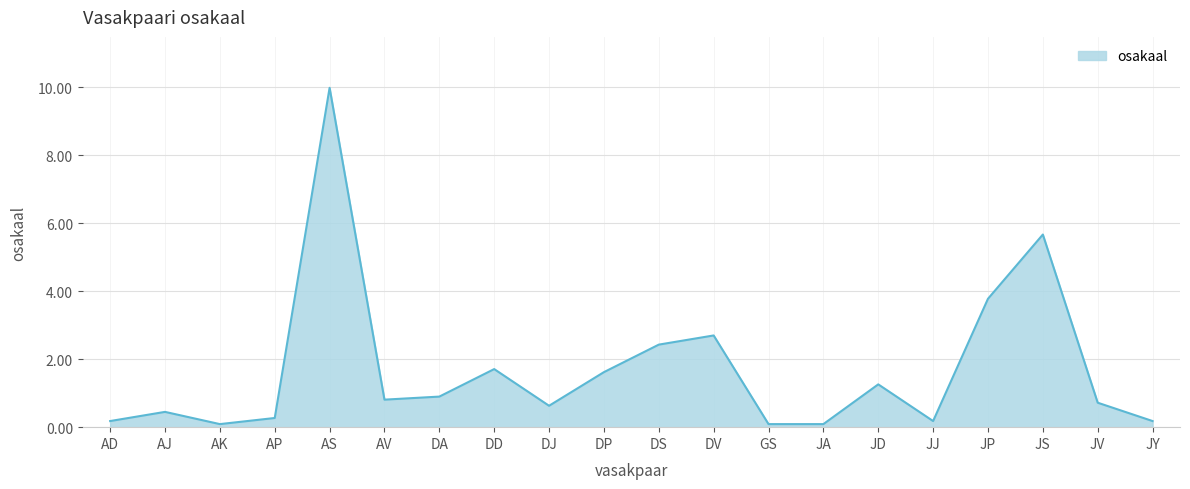

Approximately how many times larger is the value at JS compared to DD?

3.3